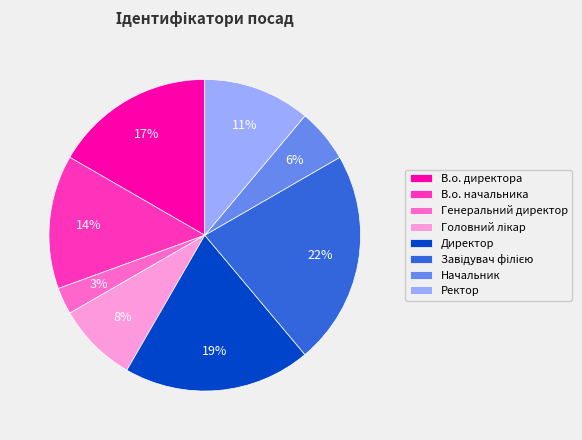

Is it true that Генеральний директор is 3% of the pie?

True